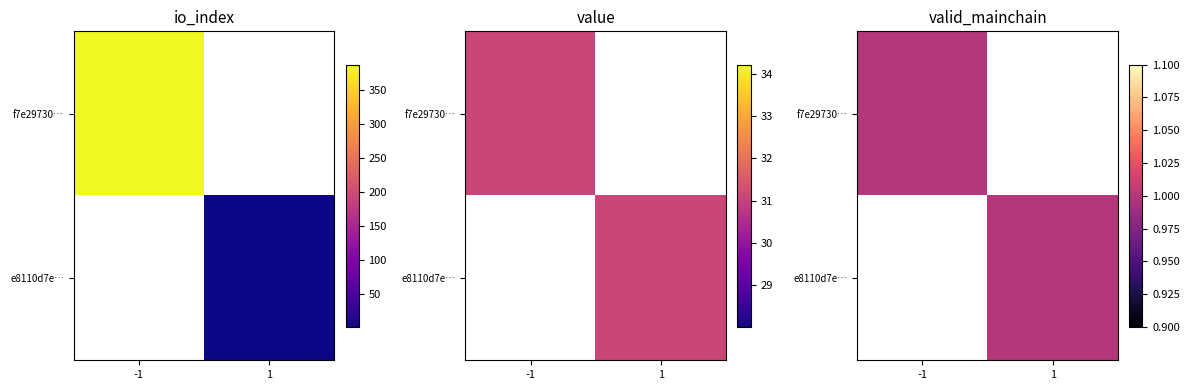

List the series in order of their overall mean, lowest first.

e8110d7ee79d9167041c58f0703f6c8f021b8f9, f7e297308e9922e921d5ad90d52cb0c89db326f